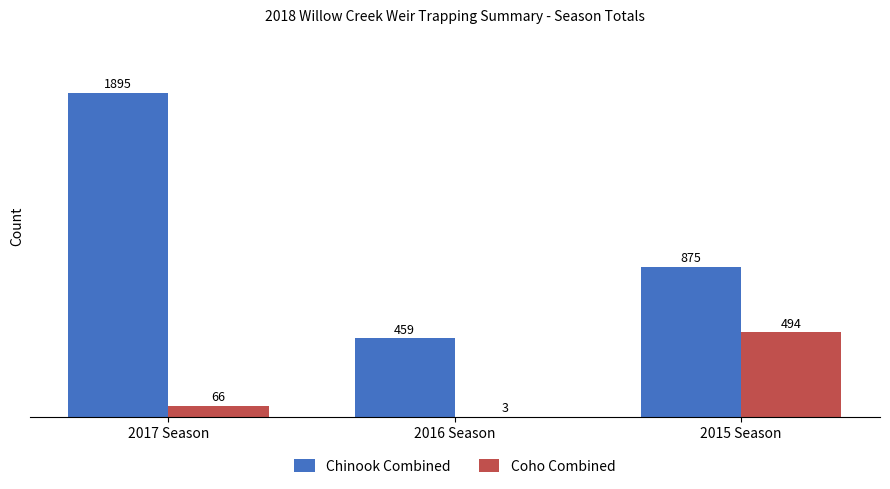

At which label does Chinook Combined reach its peak?

2017 Season